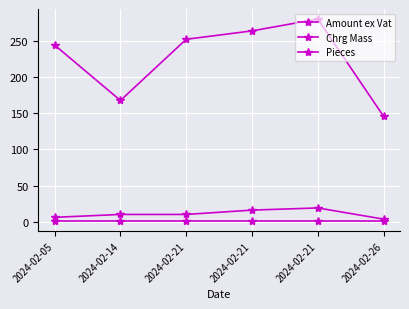

Reading left to right, transcribe all the data shown in this chart.

Amount ex Vat: 244.5	167.8	252.5	264.2	280.5	145.9
Chrg Mass: 6.0	10.0	10.0	16.0	19.0	3.5
Pieces: 1.0	1.0	1.0	1.0	1.0	1.0